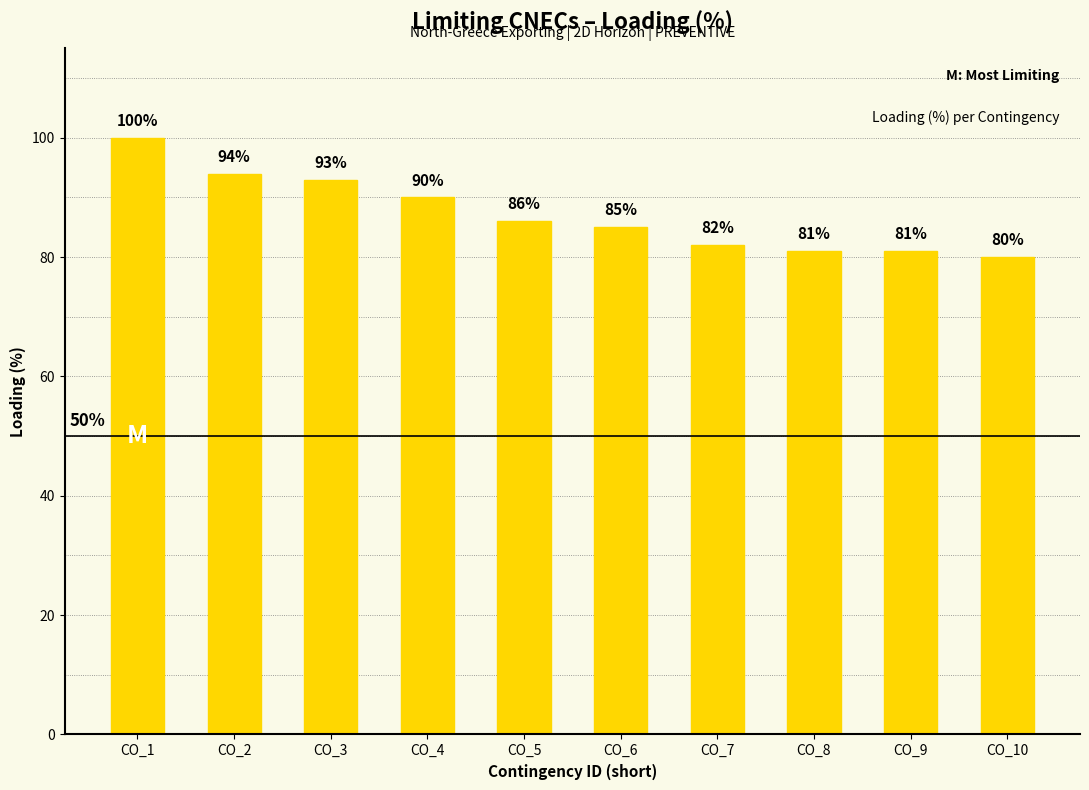

What is the maximum value shown in the chart?

100